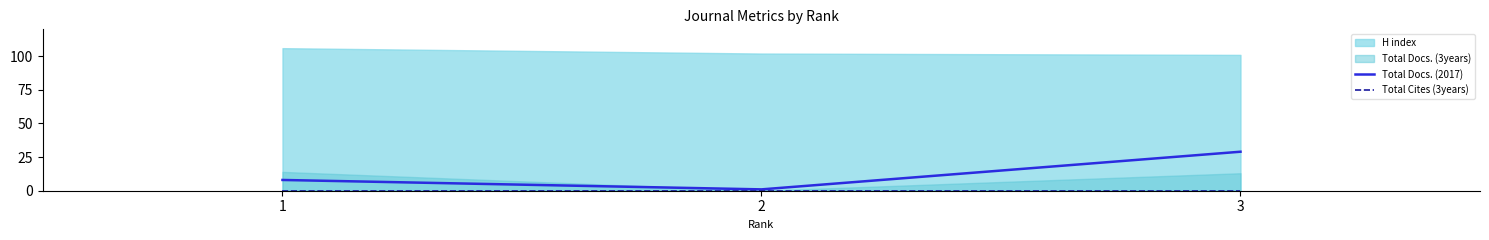

Is the value of Total Cites (3years) at 2 greater than the value of Total Docs. (2017) at 1?

No